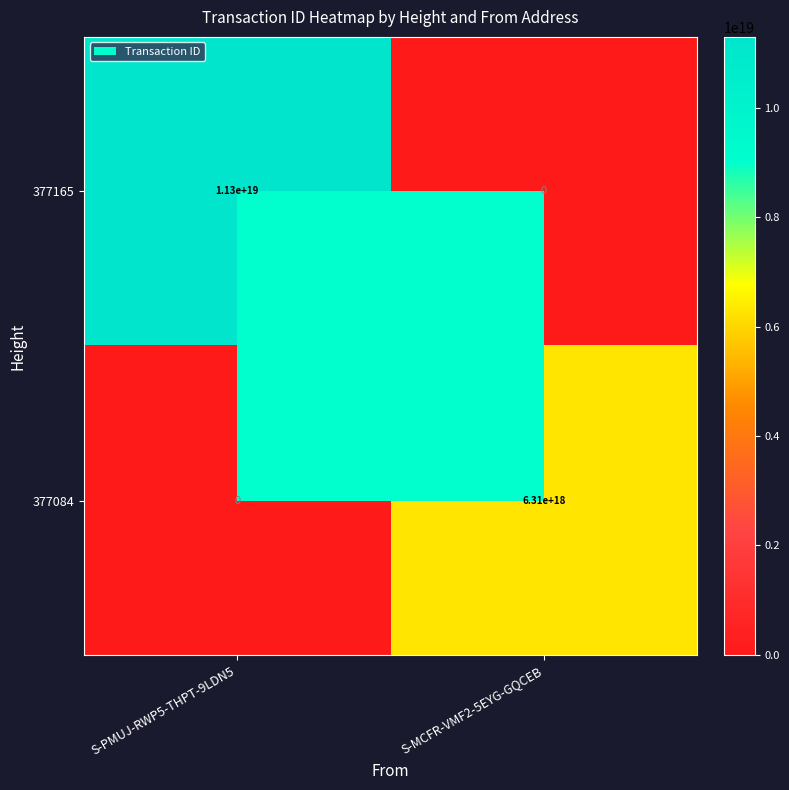

True or false: 377084 has a value of 0 at S-PMUJ-RWP5-THPT-9LDN5.

True